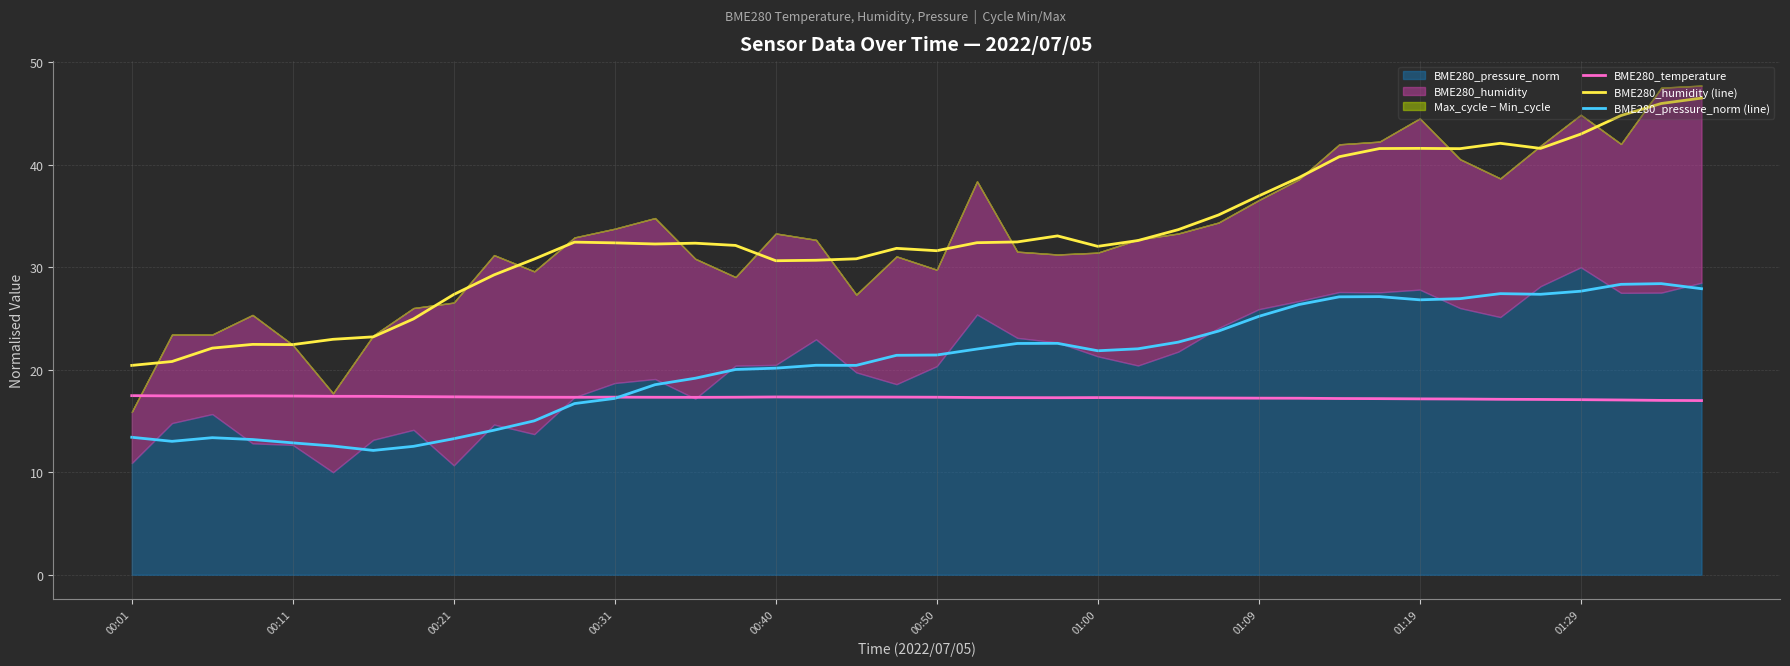

At which category is the sum across all series the highest?

39